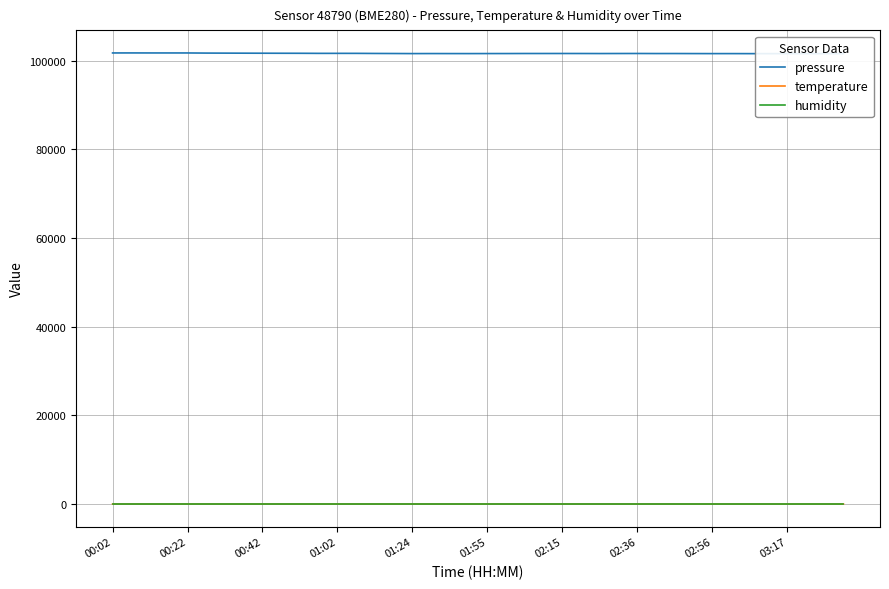

True or false: pressure has a value of 101598.7 at 22.

True